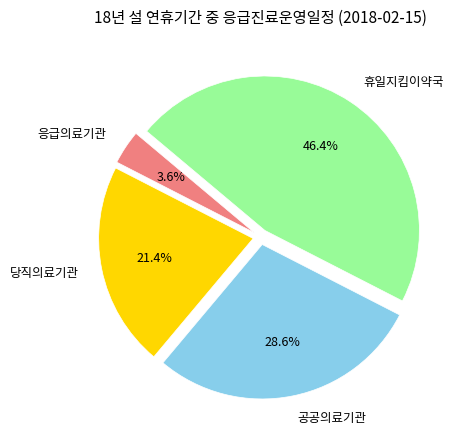

Is it true that 공공의료기관 is 29% of the pie?

True